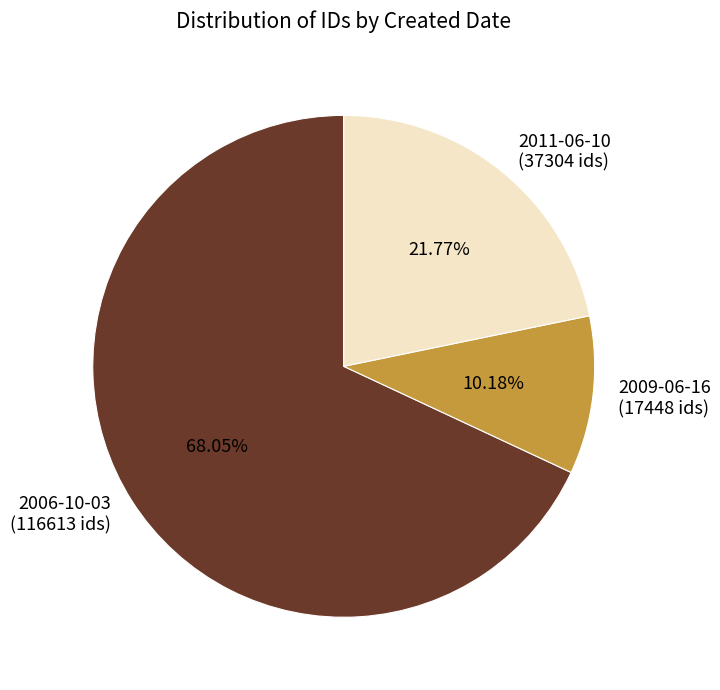

Which slice represents more than half of the pie?

2006-10-03 (116613 ids)